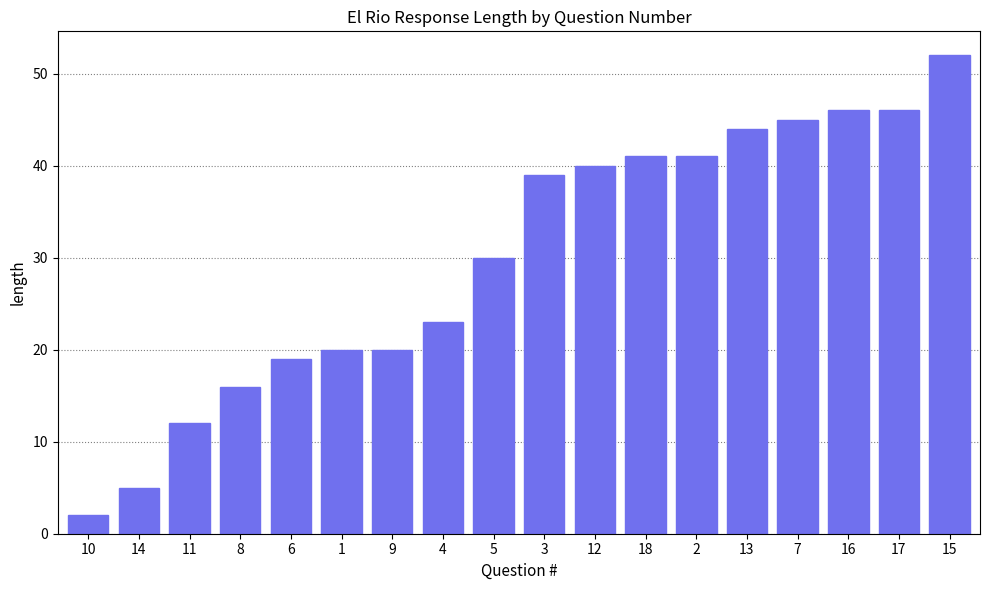

How many bars are there in total?

18